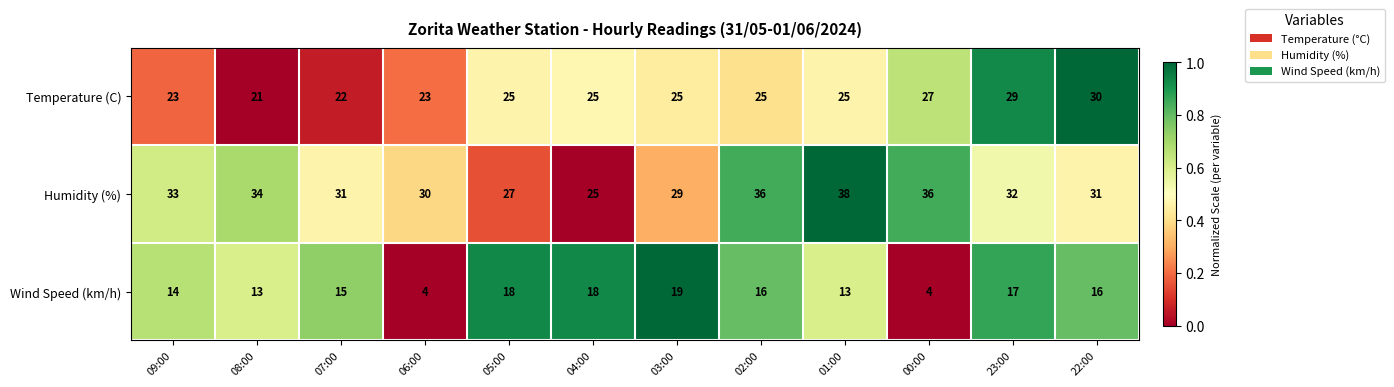

Rank the series at 02:00 from lowest to highest value.

Wind Speed (km/h), Temperature (C), Humidity (%)